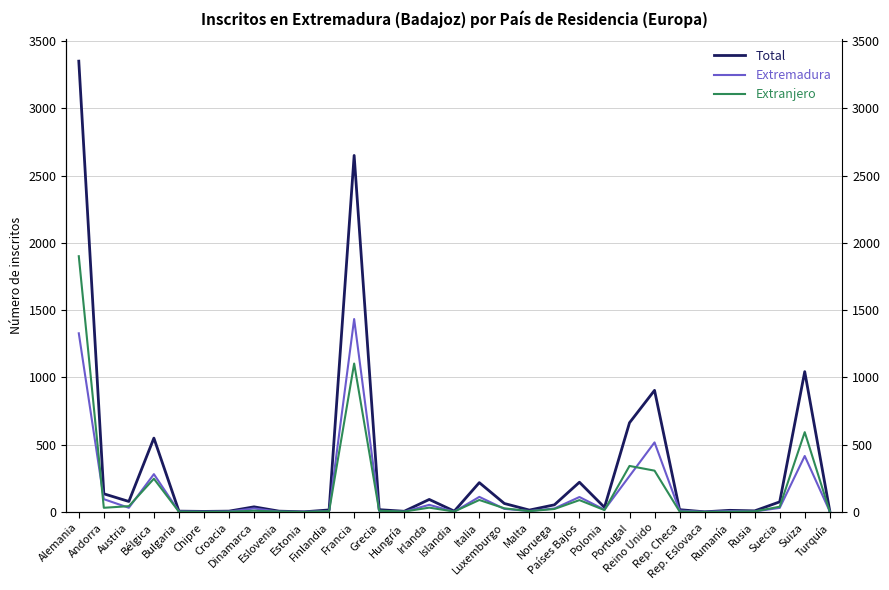

How many interior local valleys does the Extremadura series have?

9